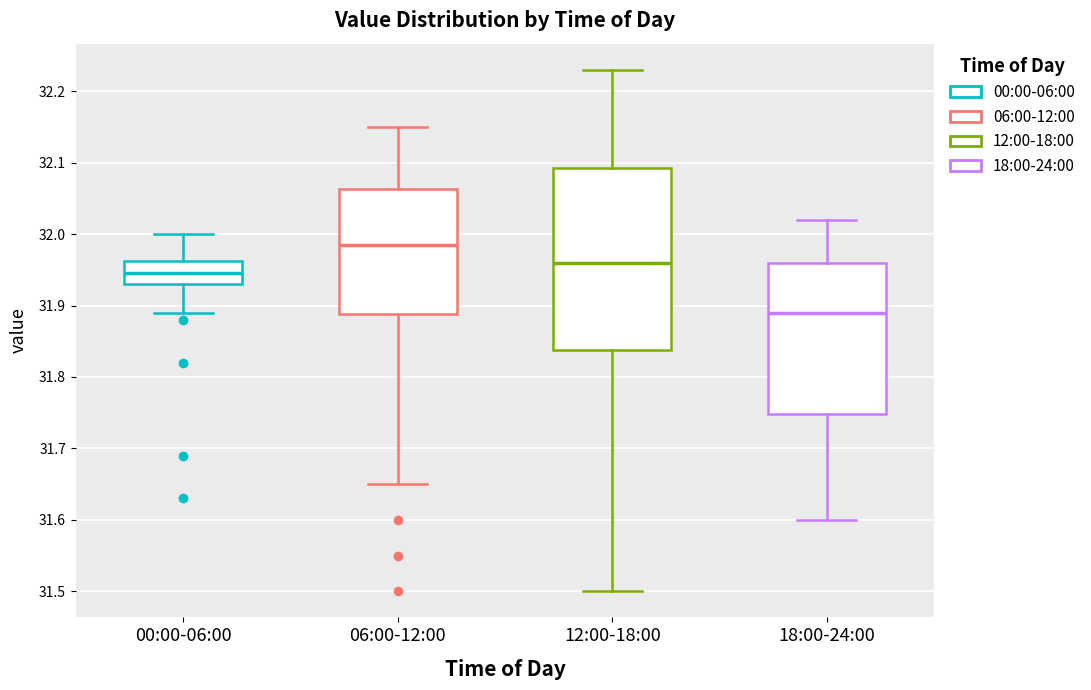

Reading left to right, read every box against the y-axis: the position of its median line, the range the box covers, and the ends of its whiskers. The values are not printed on the chart, so give them approximately, as read against the axis.

00:00-06:00: median 31.95, box 31.93 to 31.96, whiskers 31.89 to 32.00
06:00-12:00: median 31.99, box 31.89 to 32.06, whiskers 31.65 to 32.15
12:00-18:00: median 31.96, box 31.84 to 32.09, whiskers 31.50 to 32.23
18:00-24:00: median 31.89, box 31.75 to 31.96, whiskers 31.60 to 32.02